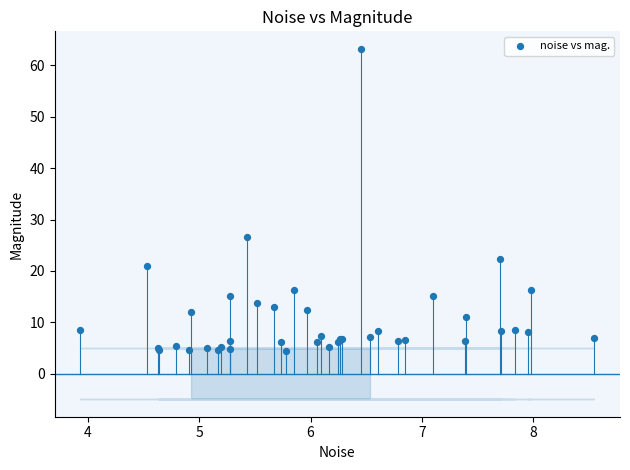

What Y value in the scatter plot is closest to 33?

26.7